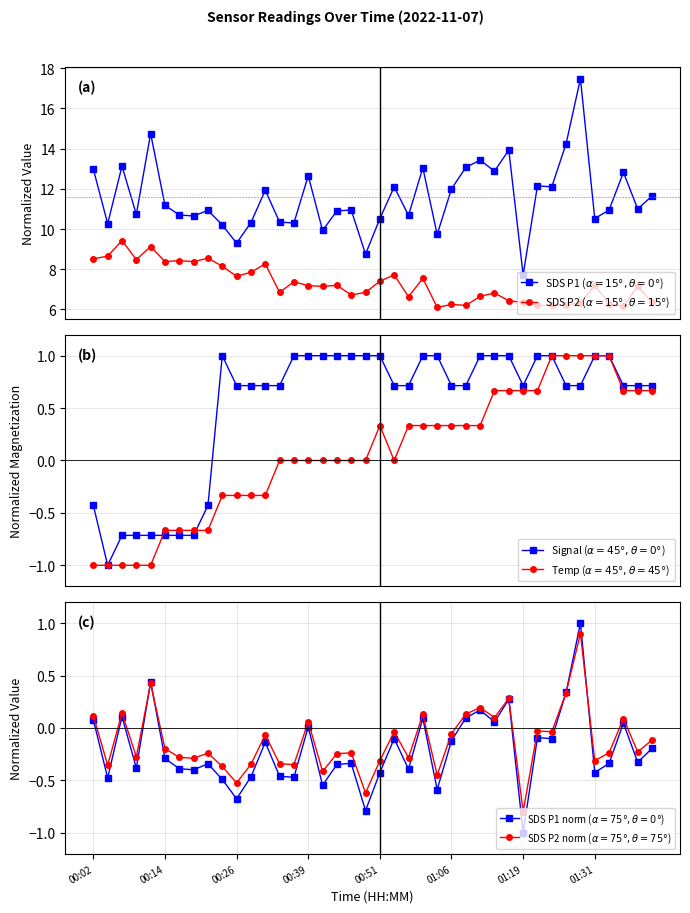

What is the average value of the SDS P1 norm ($\alpha=75°, \theta=0°$) series?

-0.2